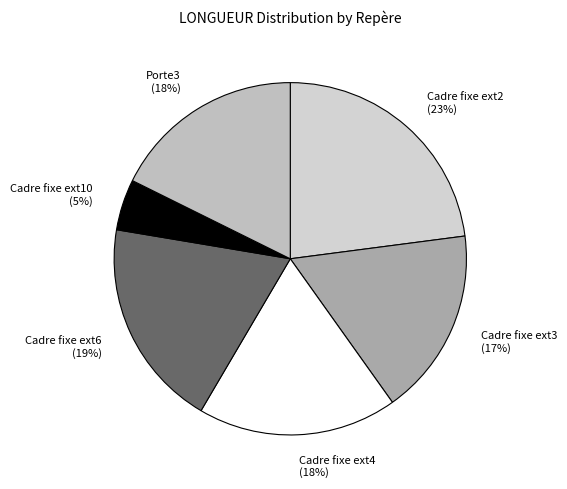

How many segments does this pie chart have?

6